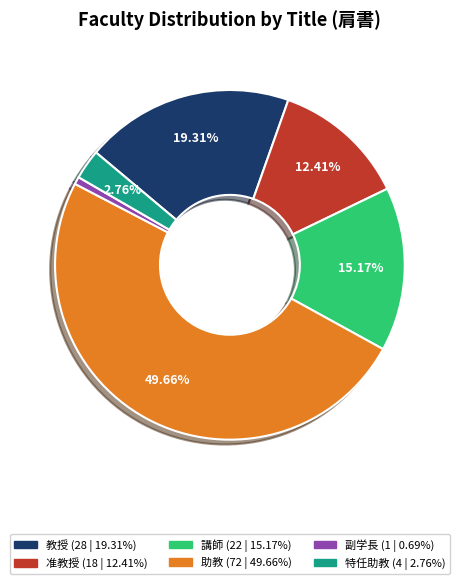

Count the number of slices in the pie.

6